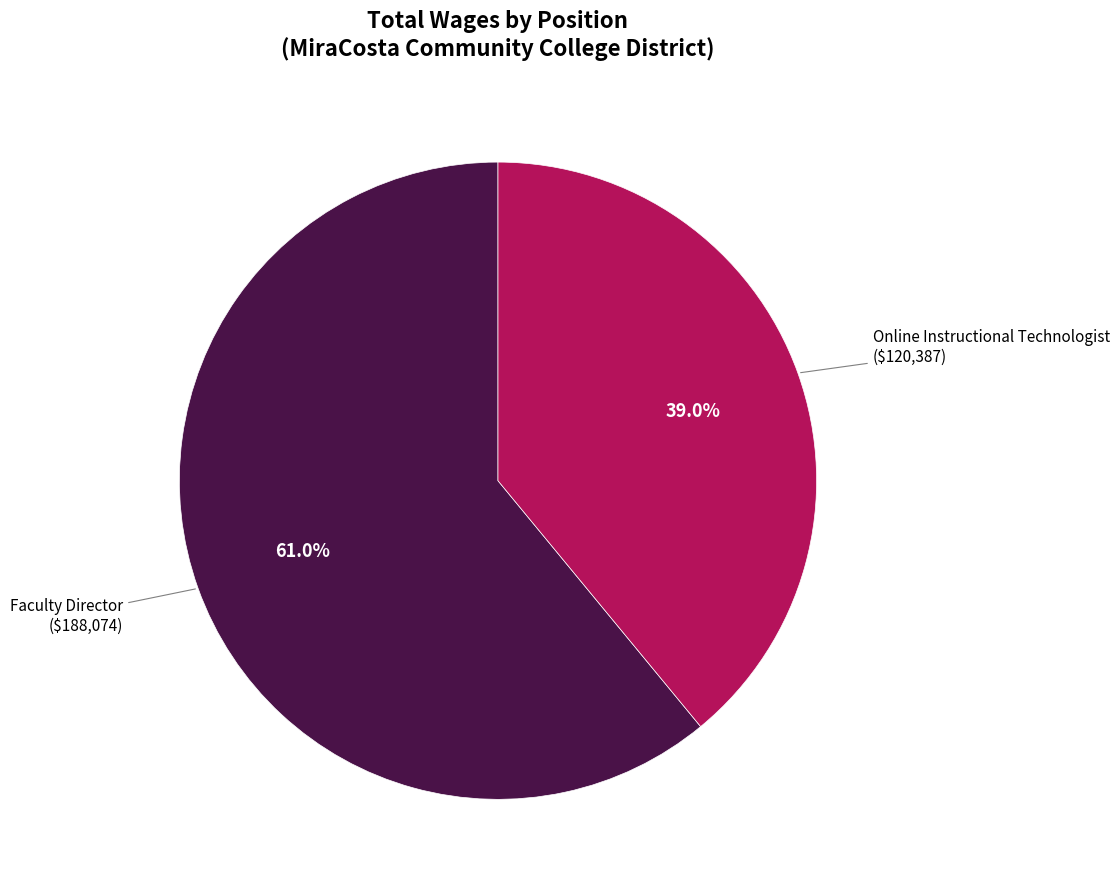

Is there a majority slice in this chart?

Yes